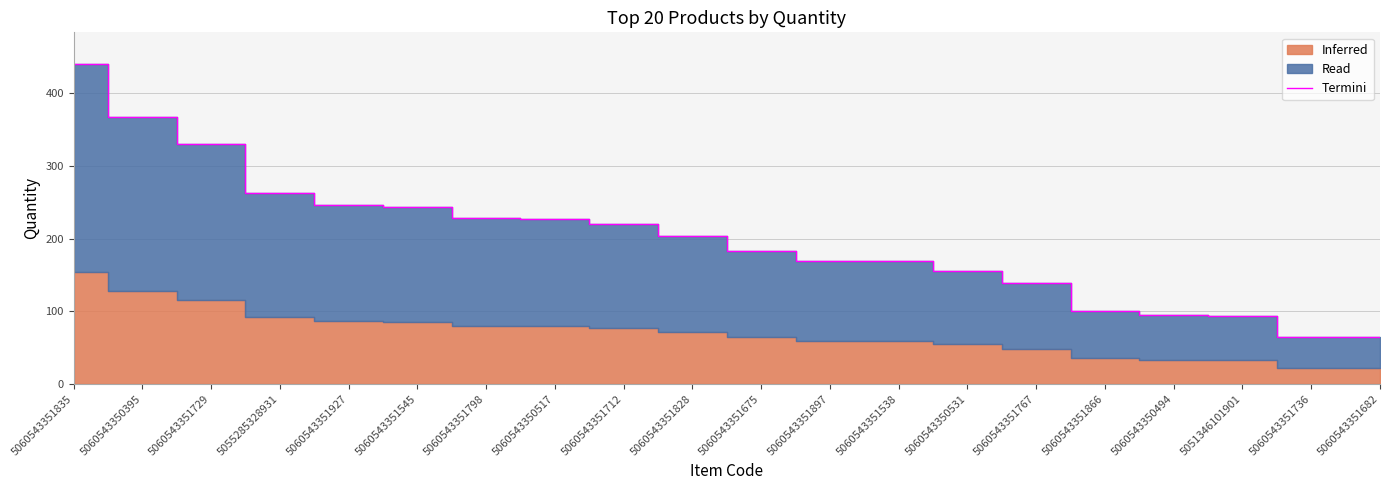

What is the label of the 7th point from the left?

5060543351798